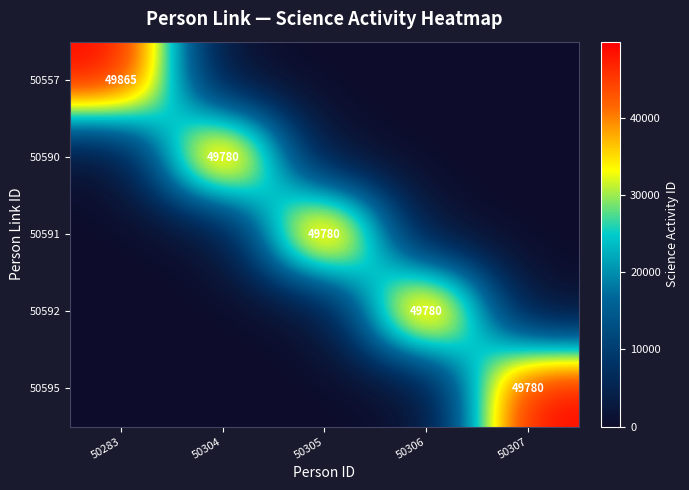

True or false: 50592 has a value of 49780 at 50306.

True